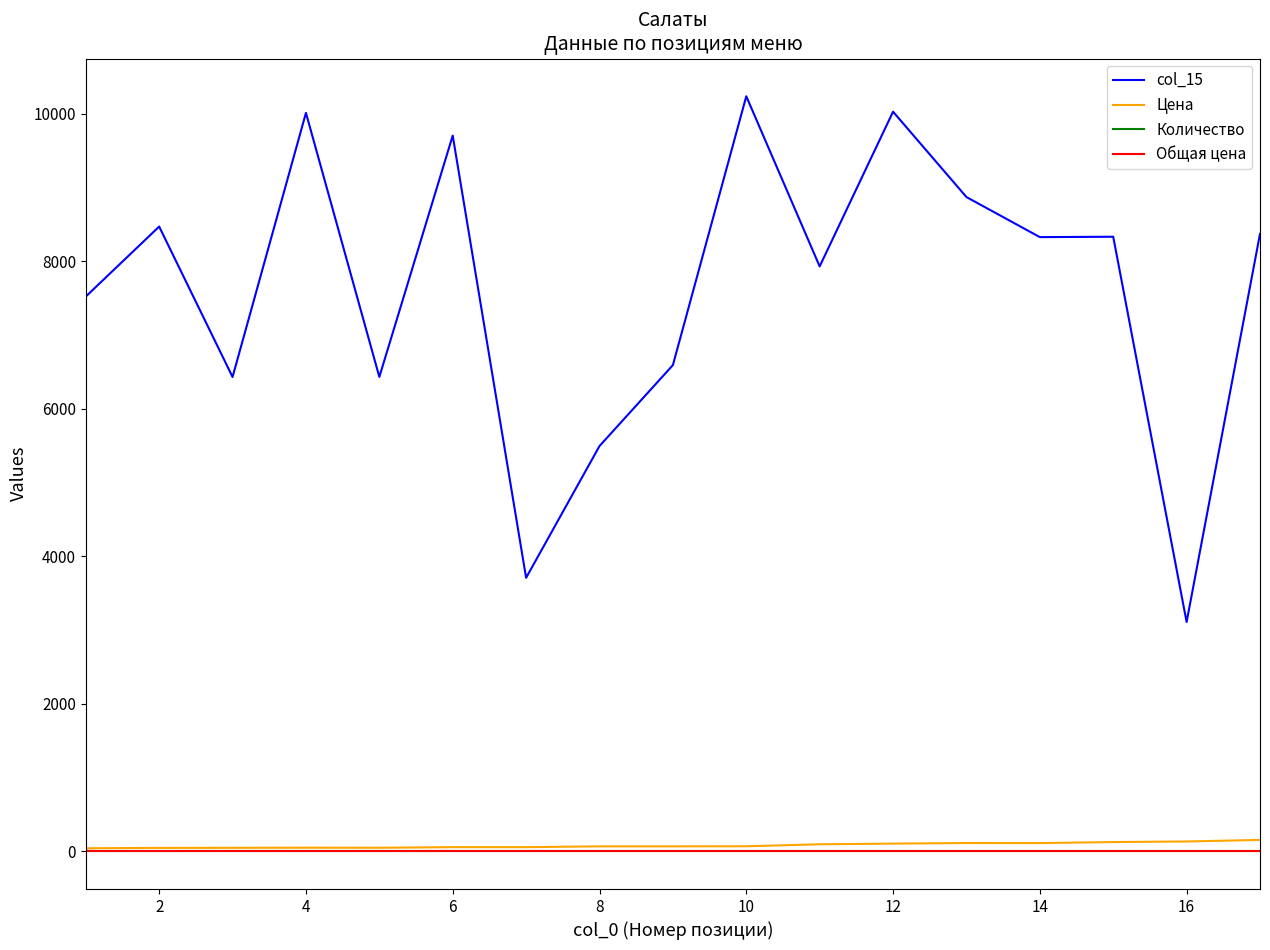

Where is the first local maximum for col_15?

2